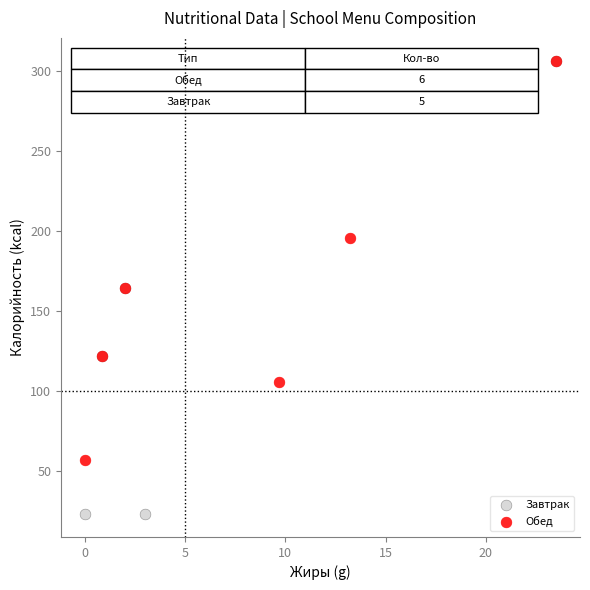

Which series contains the lowest Y value?

Завтрак